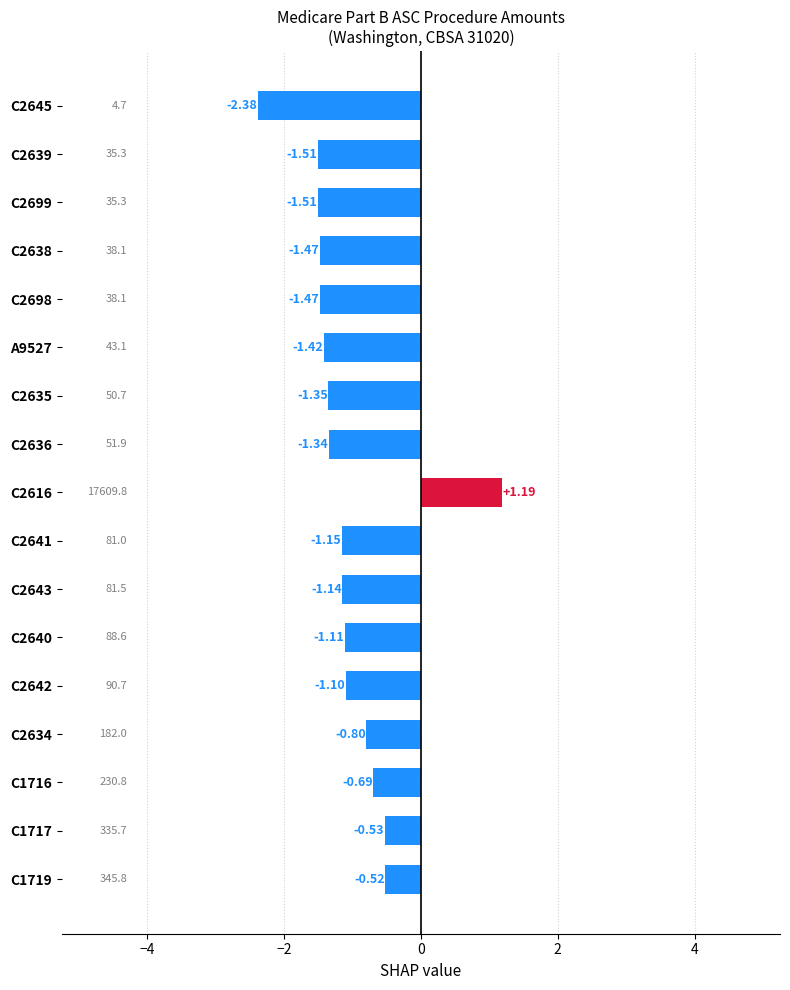

What is the difference between the second highest and minimum values?

1.9